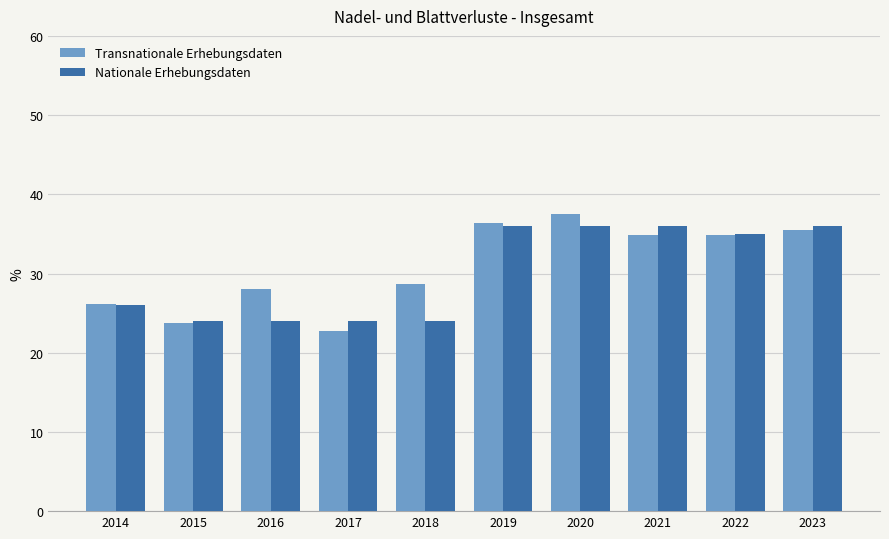

Which series has the largest total across all categories?

Transnationale Erhebungsdaten